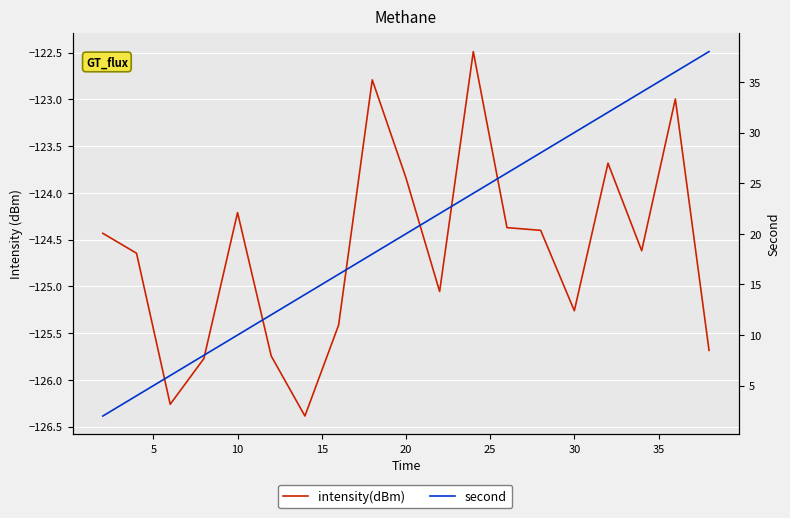

What is the minimum value for second?

2.0